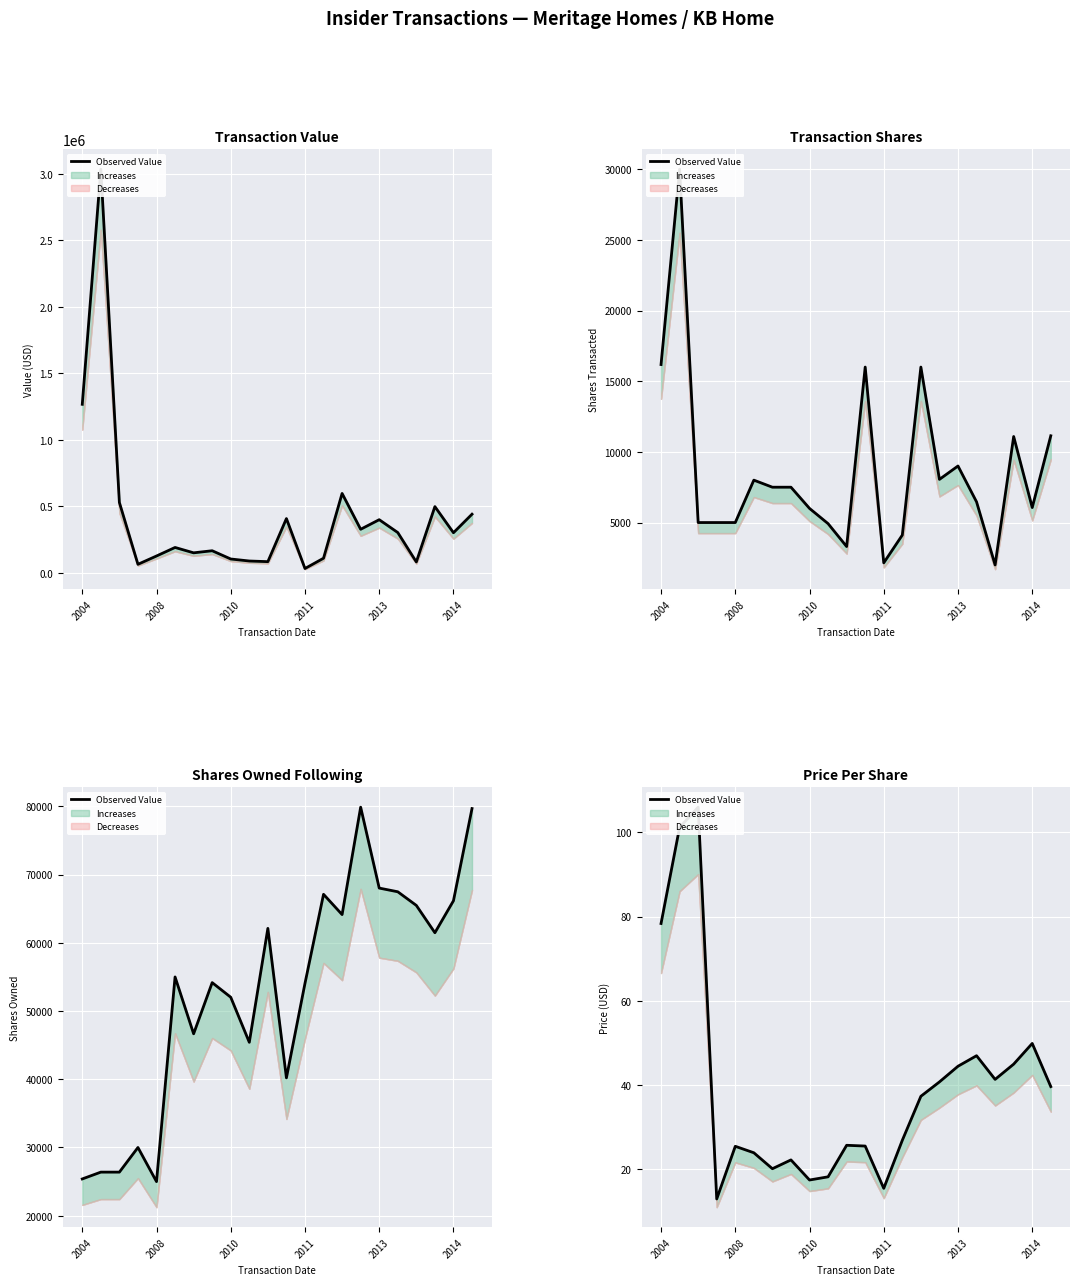

What is the average value?

39.3